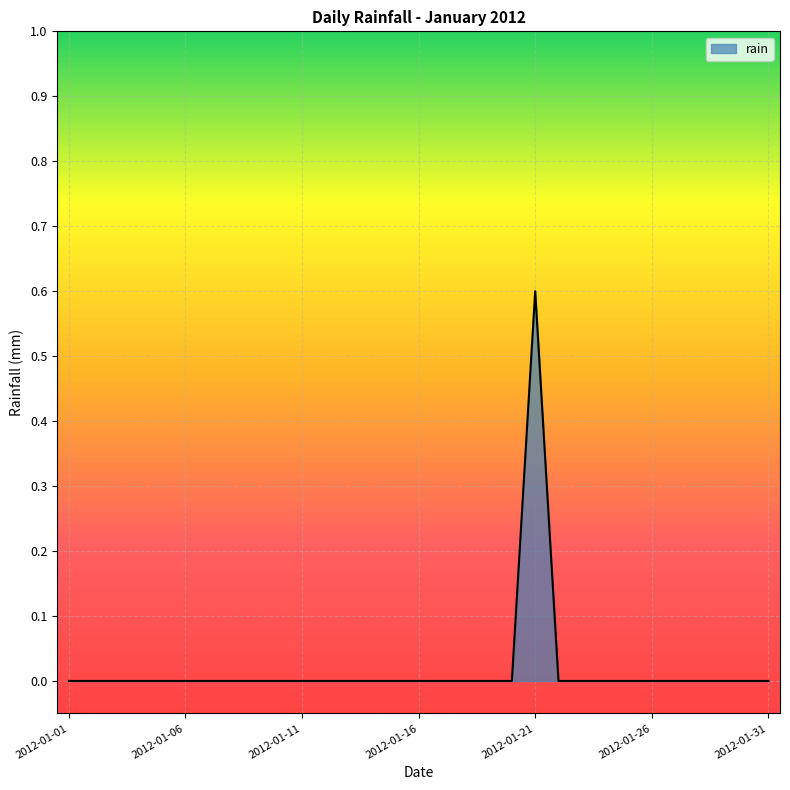

What is the greatest value displayed?

0.6